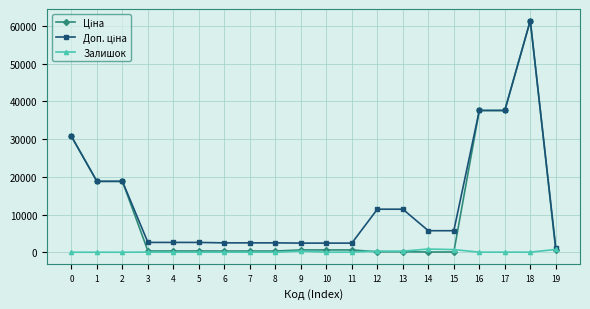

How many data points does each series have?

20